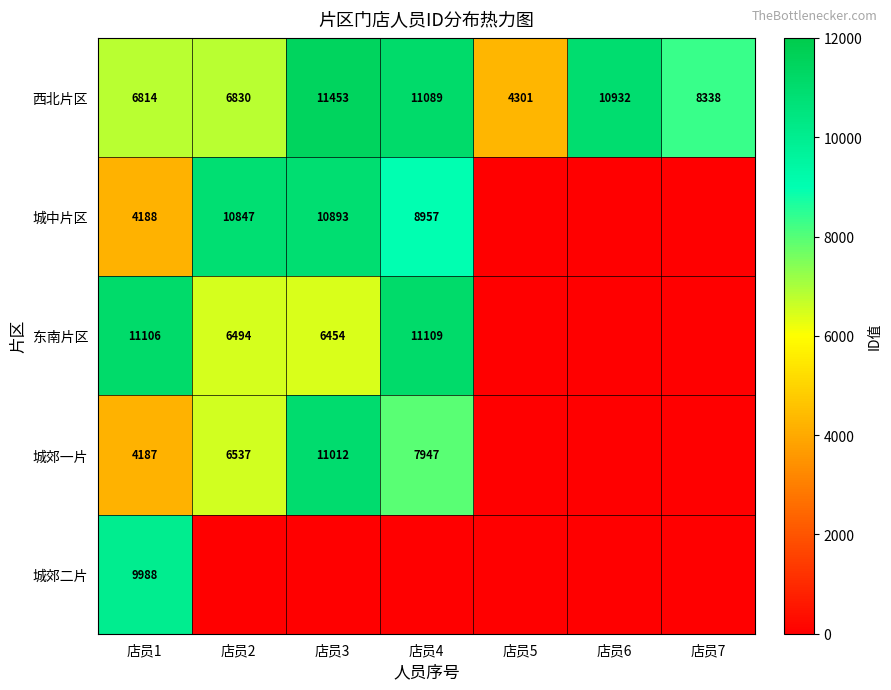

The value of 东南片区 at 店员2 is 11028. True or false?

False